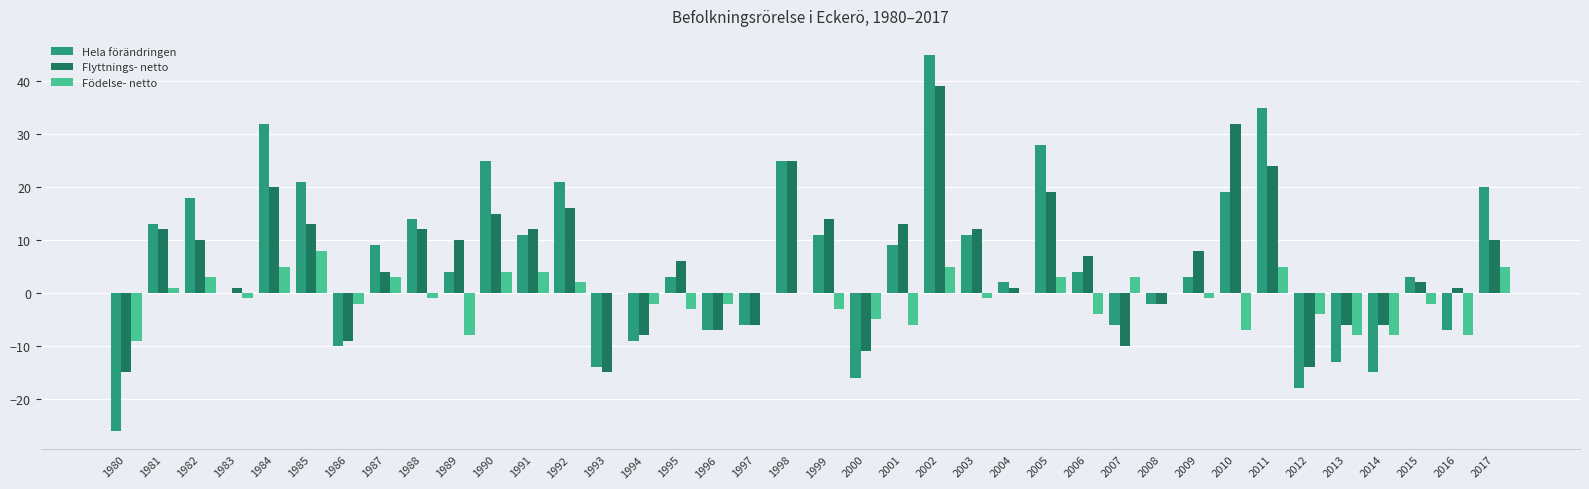

Reading right to left, transcribe all the data shown in this chart.

Hela förändringen: 20	-7	3	-15	-13	-18	35	19	3	-2	-6	4	28	2	11	45	9	-16	11	25	-6	-7	3	-9	-14	21	11	25	4	14	9	-10	21	32	0	18	13	-26
Flyttnings- netto: 10	1	2	-6	-6	-14	24	32	8	-2	-10	7	19	1	12	39	13	-11	14	25	-6	-7	6	-8	-15	16	12	15	10	12	4	-9	13	20	1	10	12	-15
Födelse- netto: 5	-8	-2	-8	-8	-4	5	-7	-1	0	3	-4	3	0	-1	5	-6	-5	-3	0	0	-2	-3	-2	0	2	4	4	-8	-1	3	-2	8	5	-1	3	1	-9